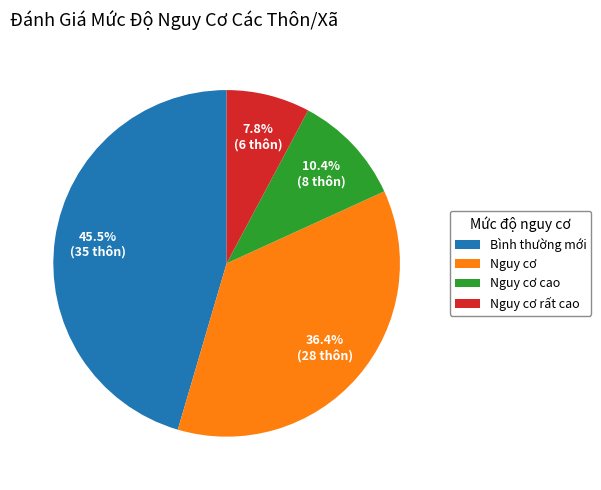

How many segments does this pie chart have?

4